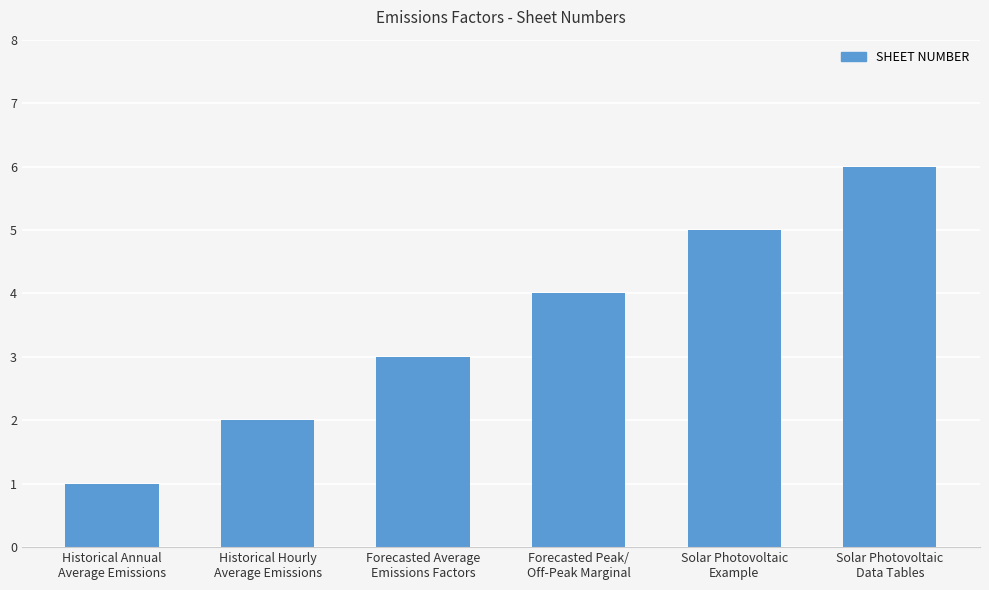

Where is the data nearest to the value 3?

Forecasted Average
Emissions Factors